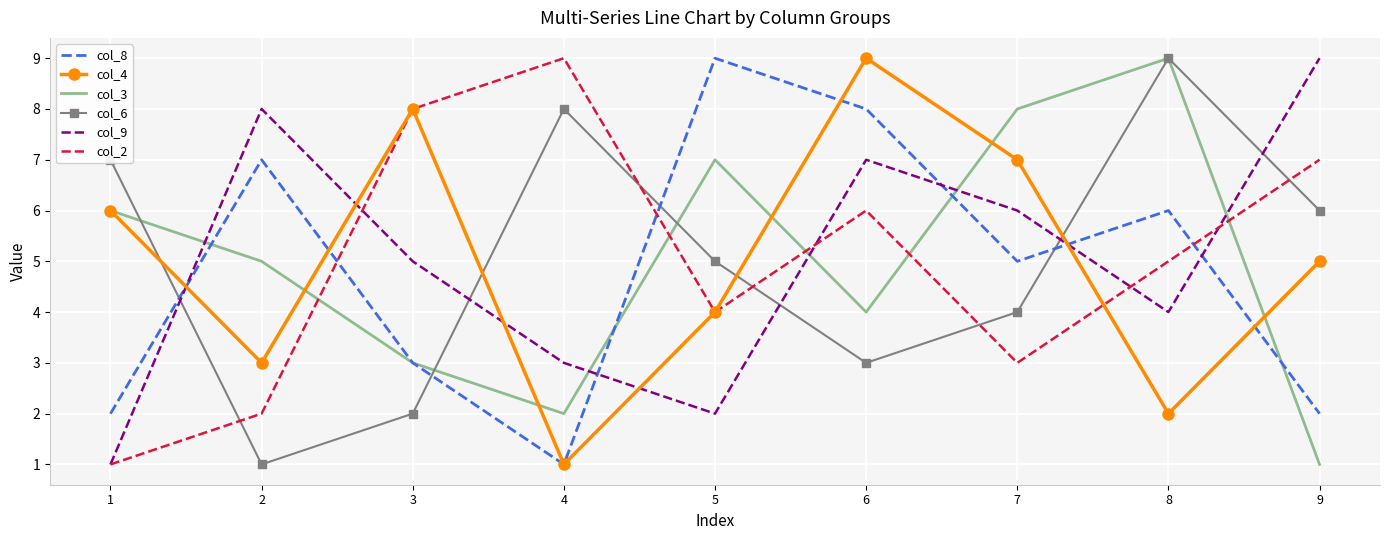

What is the spread (max minus min) of values at 7?

5